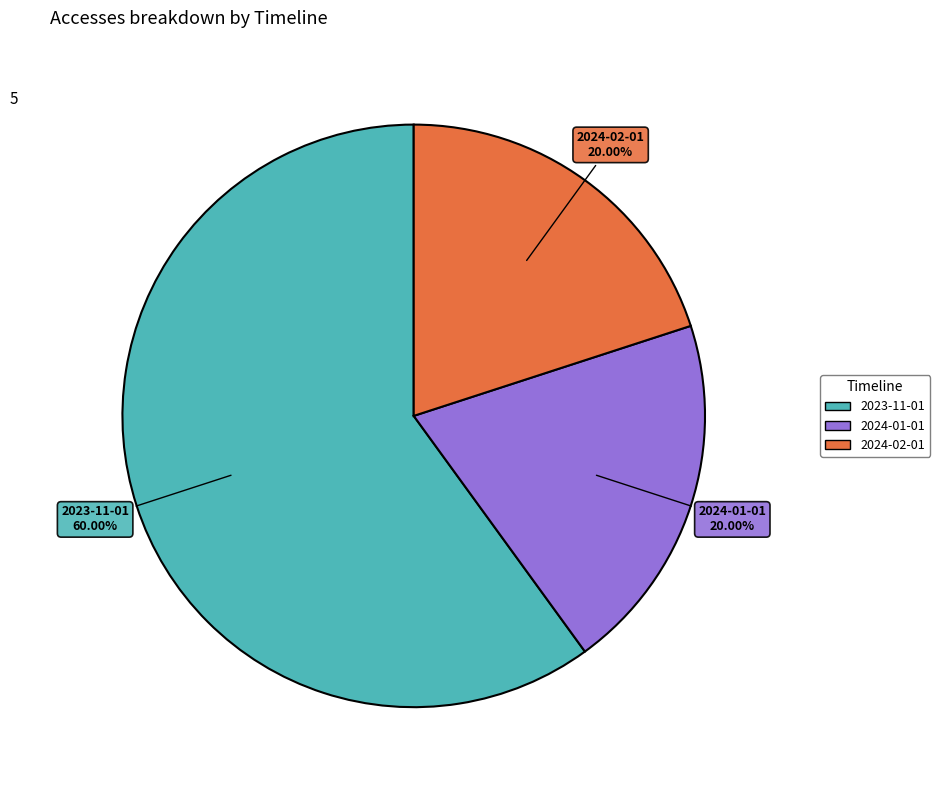

Is there a majority slice in this chart?

Yes